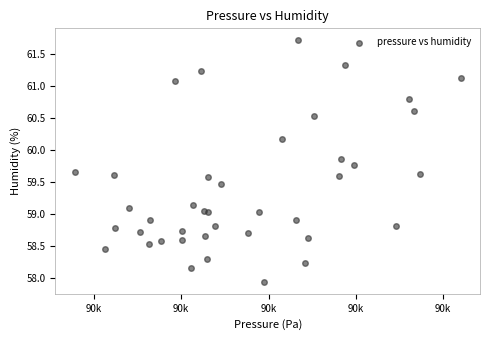

What is the range of Y values (max minus min)?

3.8